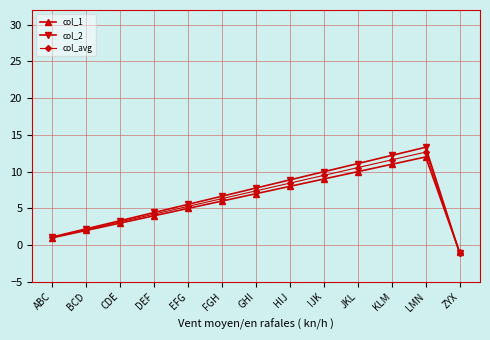

What is the sum of the col_avg values at LMN and GHI?

20.0